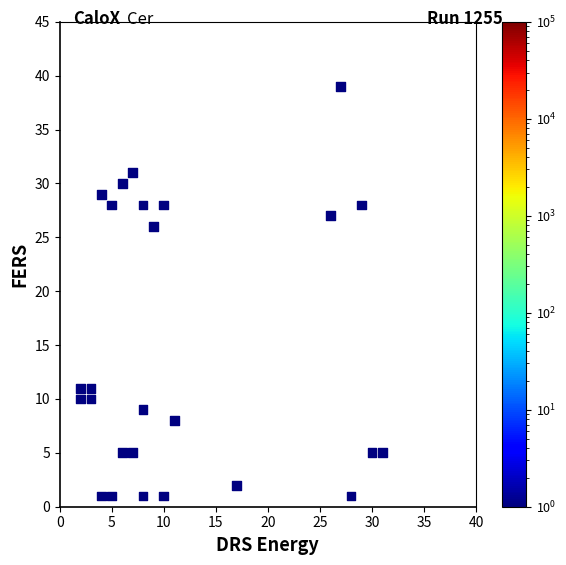

What Y value in the scatter plot is closest to 20?

26